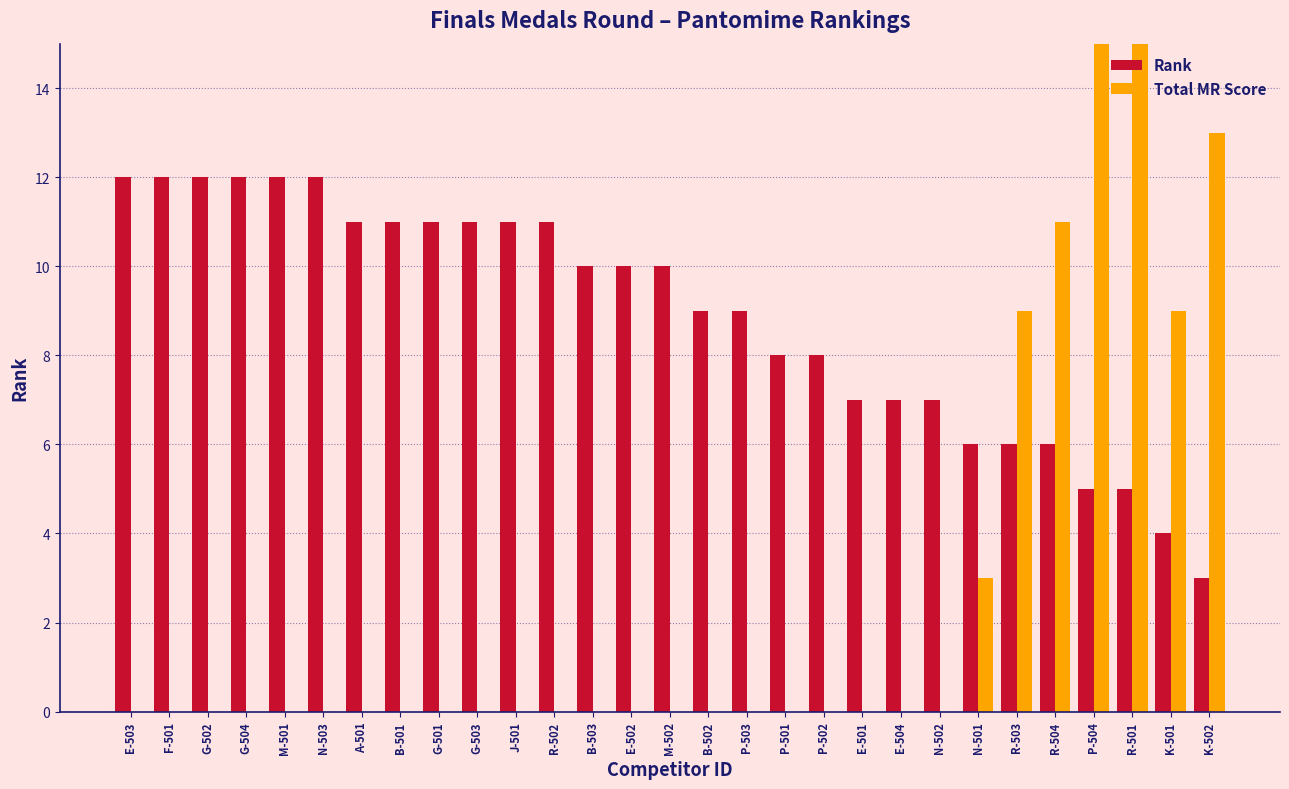

Which series has the largest total across all categories?

Rank